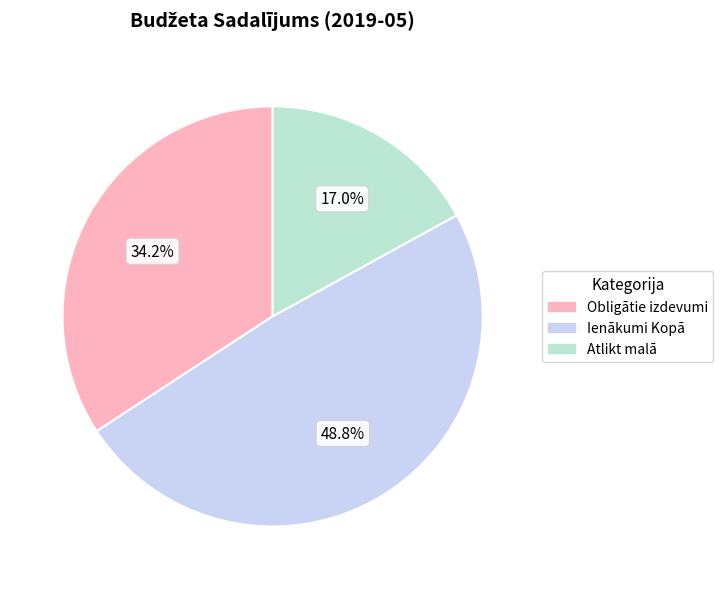

Is there any slice that represents more than half of the pie?

No